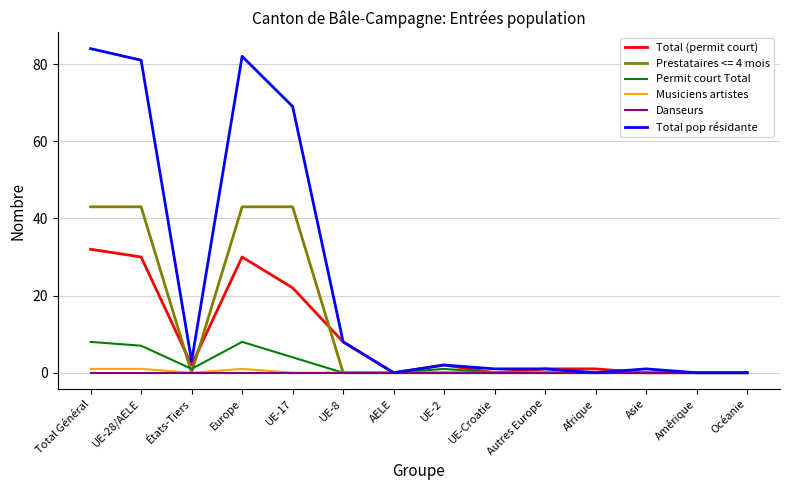

At which label is Total (permit court) closest to 16?

UE-17